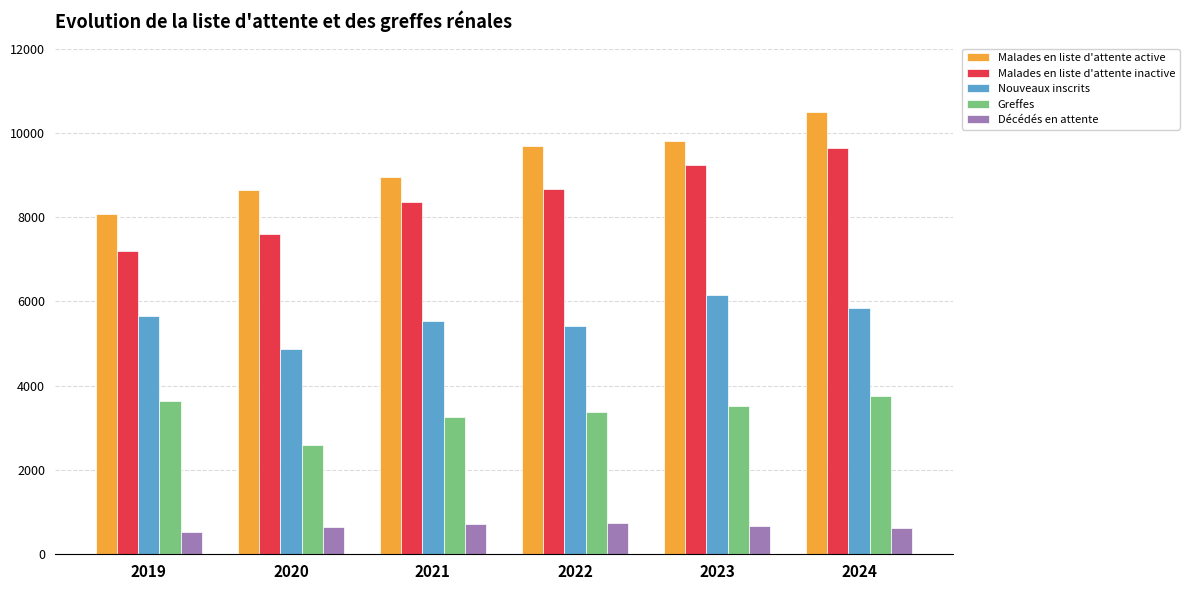

What is the value of the Greffes bar at the 1st from the left?

3643